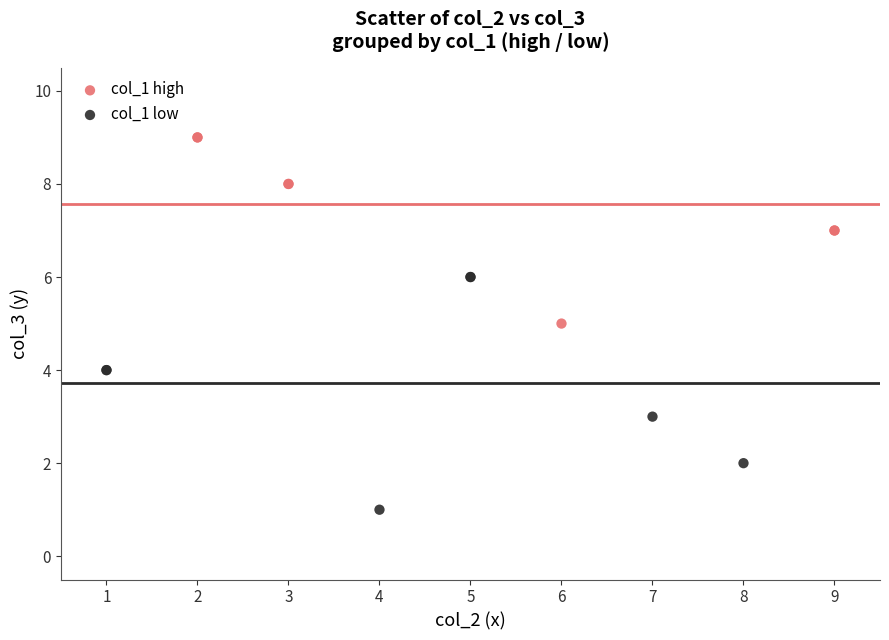

Which series has the largest Y range (max minus min)?

col_1 low